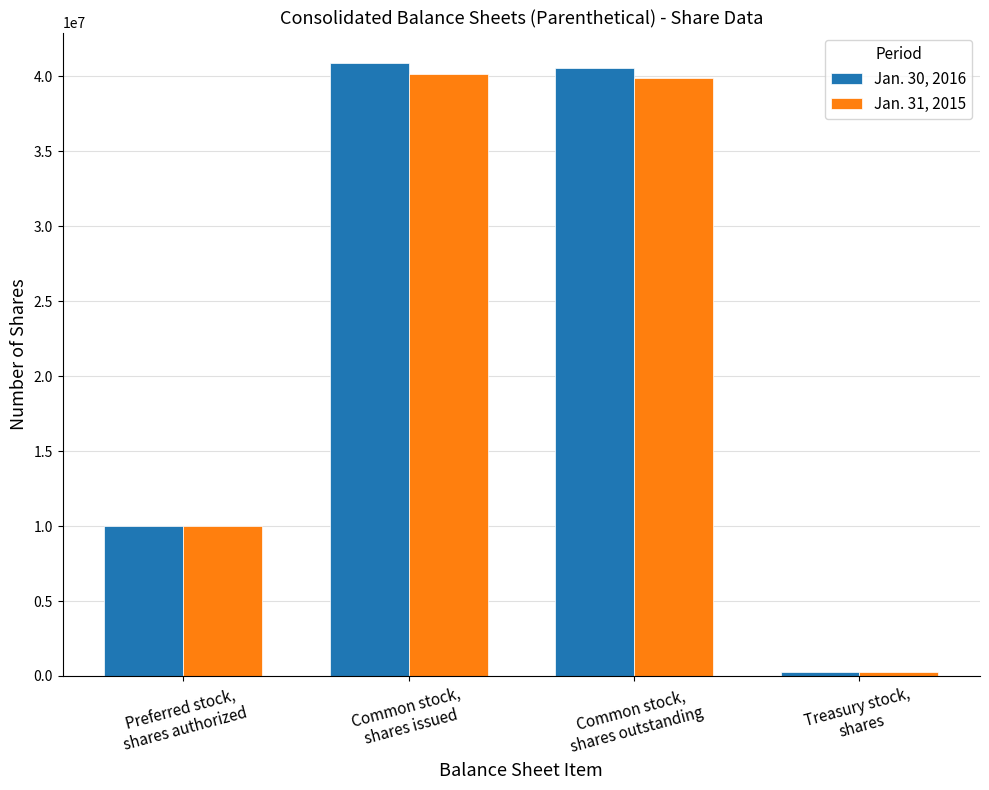

What is the average value of the Jan. 30, 2016 series?

22939082